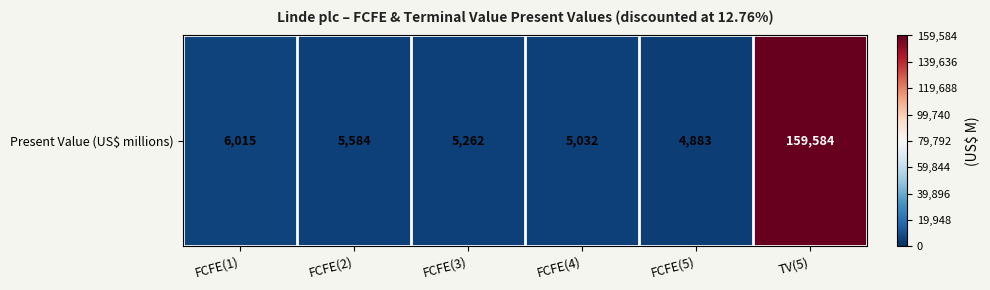

Between FCFE(1) and FCFE(3), which is larger?

FCFE(1)